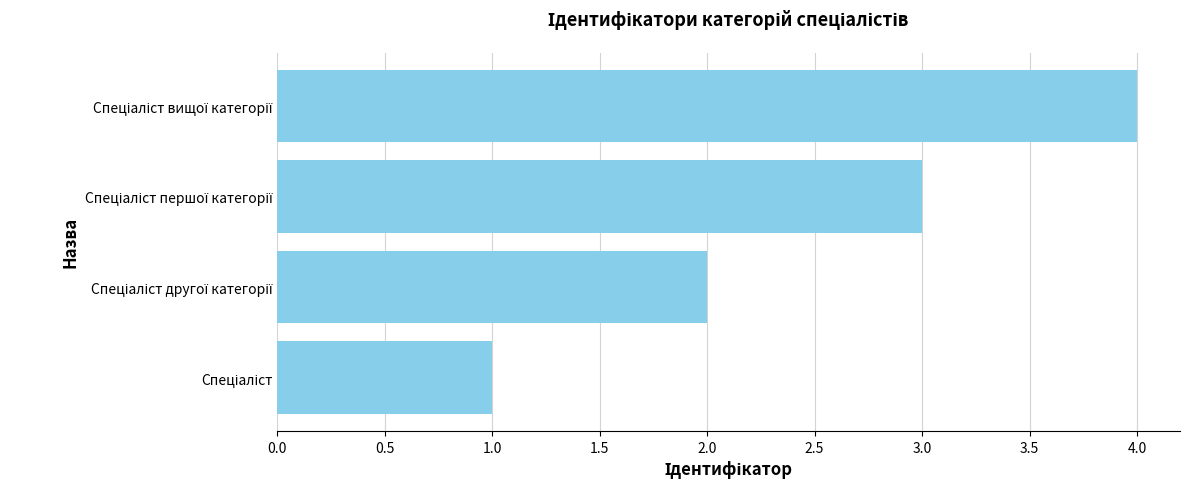

What is the maximum value shown in the chart?

4